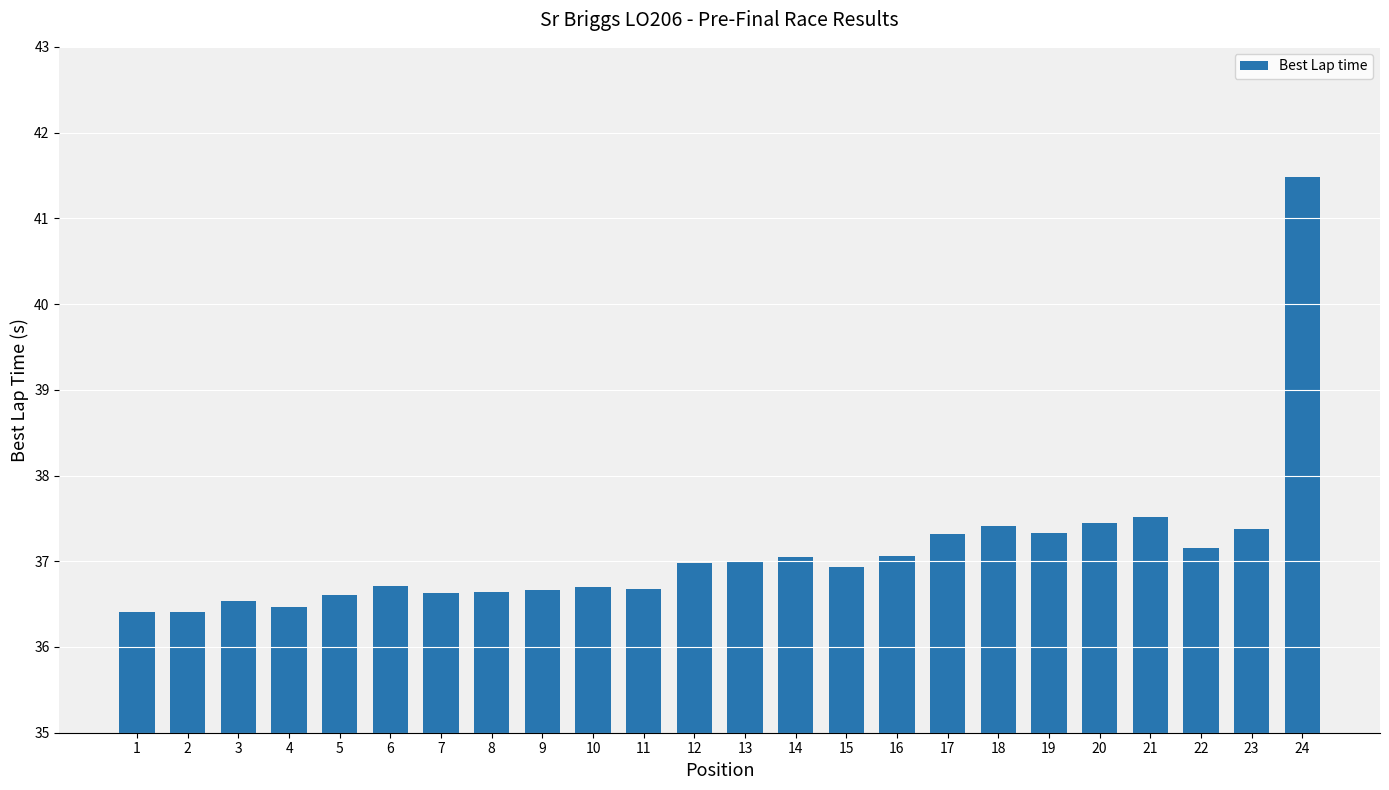

What is the change in value from 2 to 14?

+0.6